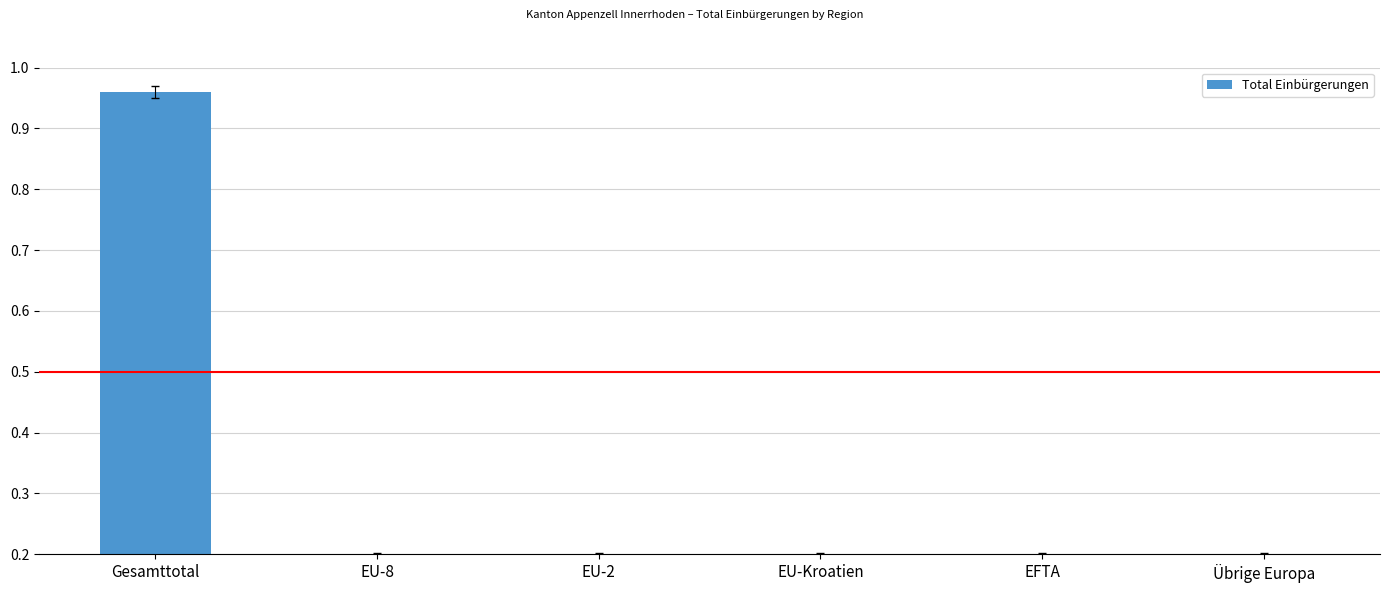

The value at EU-2 is 0.1. True or false?

False